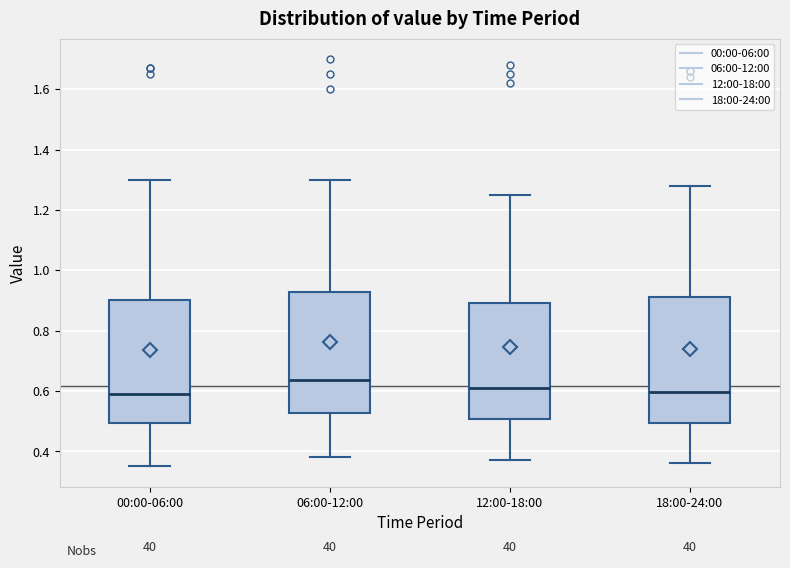

Where does the median line of the box for 06:00-12:00 sit on the y-axis? The values are not printed on the chart, so give them approximately, as read against the axis.

0.64